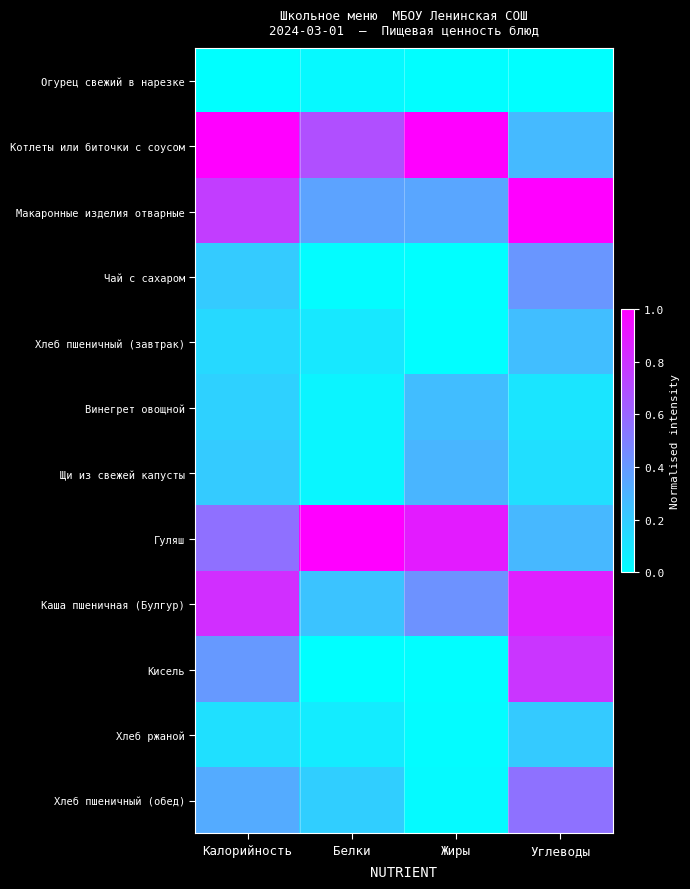

Between Белки and Жиры, which is larger?

Белки